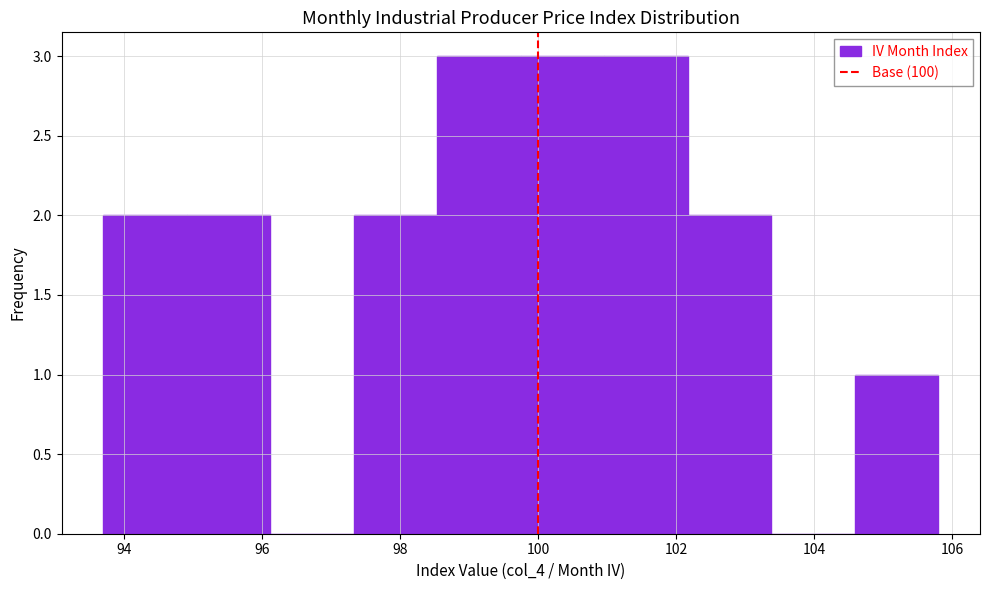

Reading left to right, transcribe this chart: for each bar, give the range it covers on the x-axis and its height. Neither the bar edges nor the heights are printed on the chart, so give them approximately, as read against the axes.

93.8 to 95.0: 2
95.0 to 96.2: 2
96.2 to 97.4: 0
97.4 to 98.6: 2
98.6 to 99.8: 3
99.8 to 101.0: 3
101.0 to 102.2: 3
102.2 to 103.4: 2
103.4 to 104.6: 0
104.6 to 105.8: 1